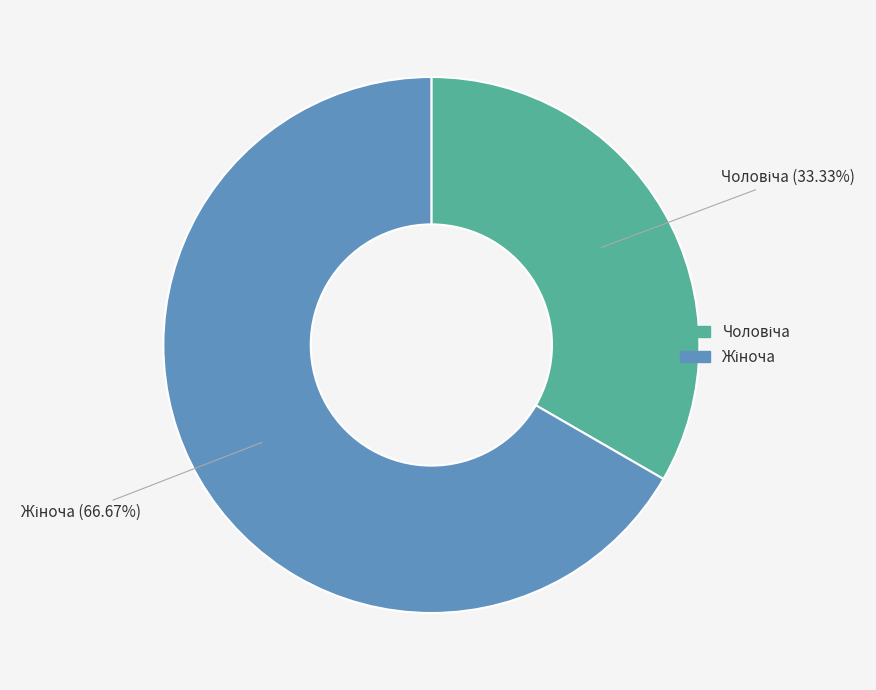

Does any single category account for the majority?

Yes